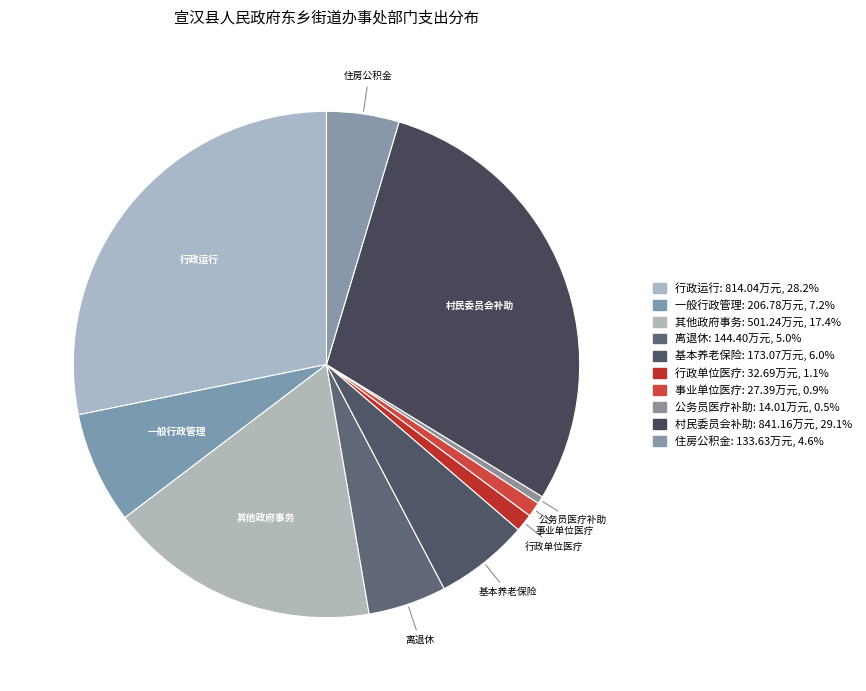

What is the ratio of the value at 基本养老保险 to the value at 一般行政管理?

0.8